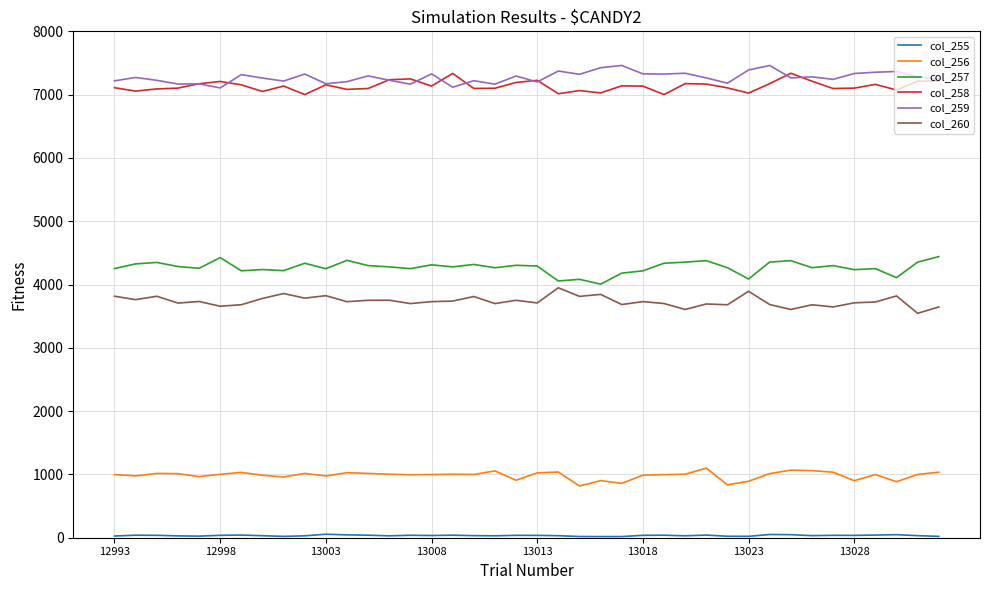

True or false: col_257 and col_259 intersect in this chart.

False